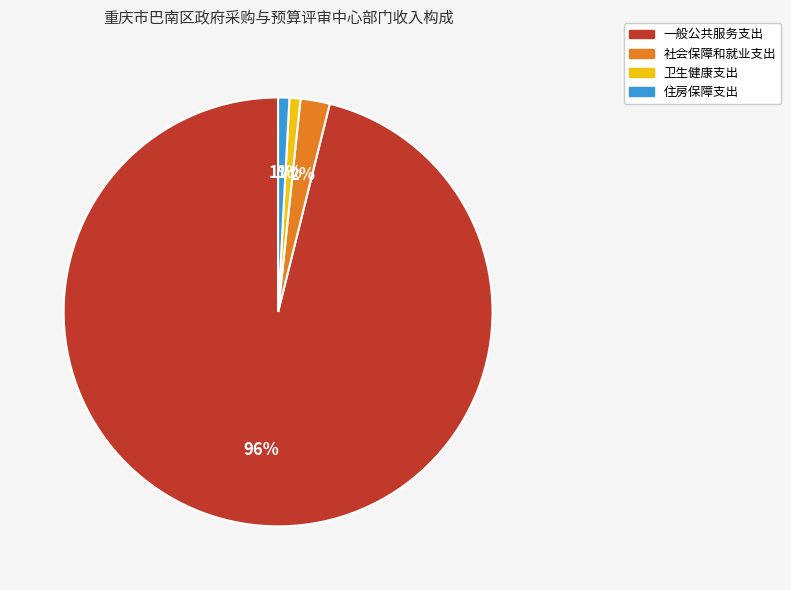

Do 一般公共服务支出 and 卫生健康支出 together represent more than half of the pie?

Yes